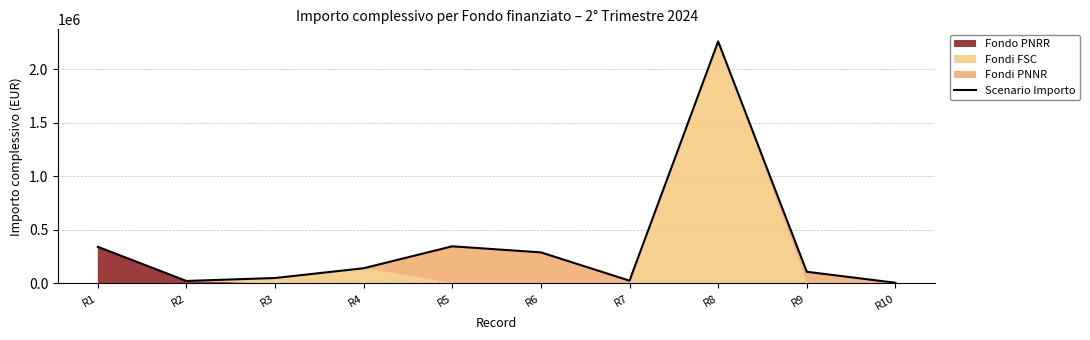

The chart shows a value of 108408.6 at R9. True or false?

True